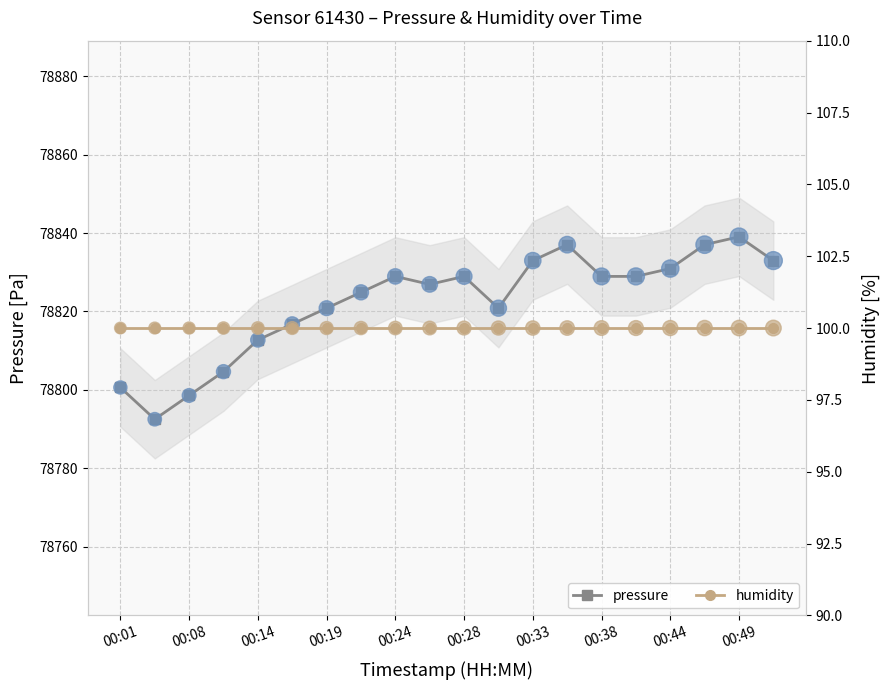

At how many categories does at least one series exceed 8463?

20